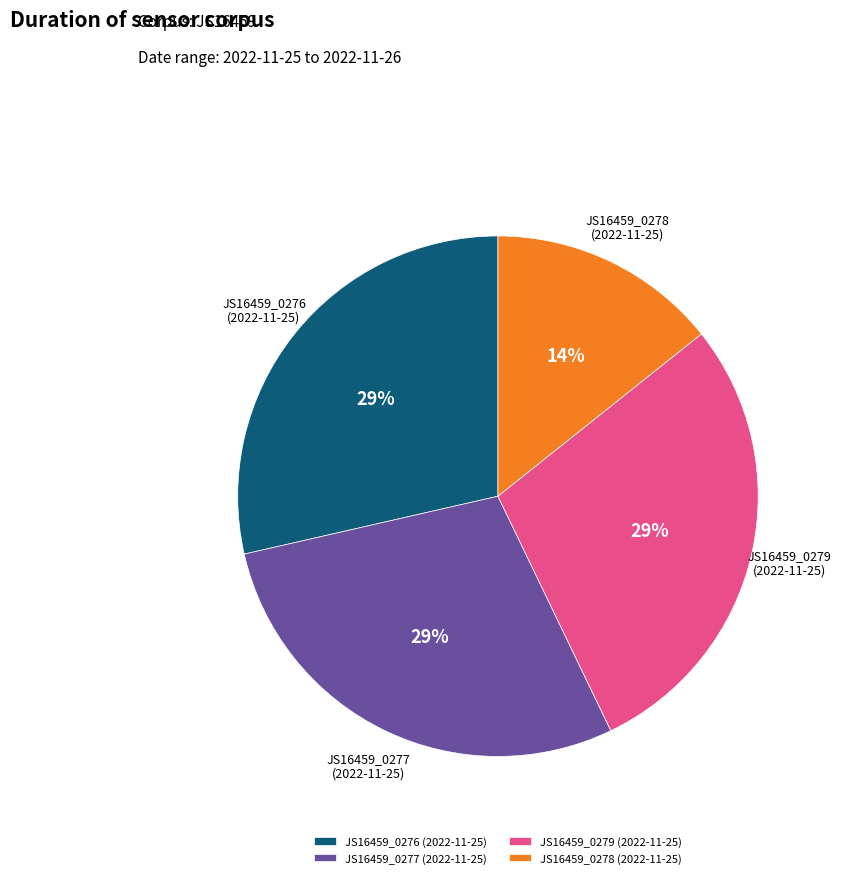

Combined, do JS16459_0279 (2022-11-25) and JS16459_0278 (2022-11-25) account for over 50%?

No